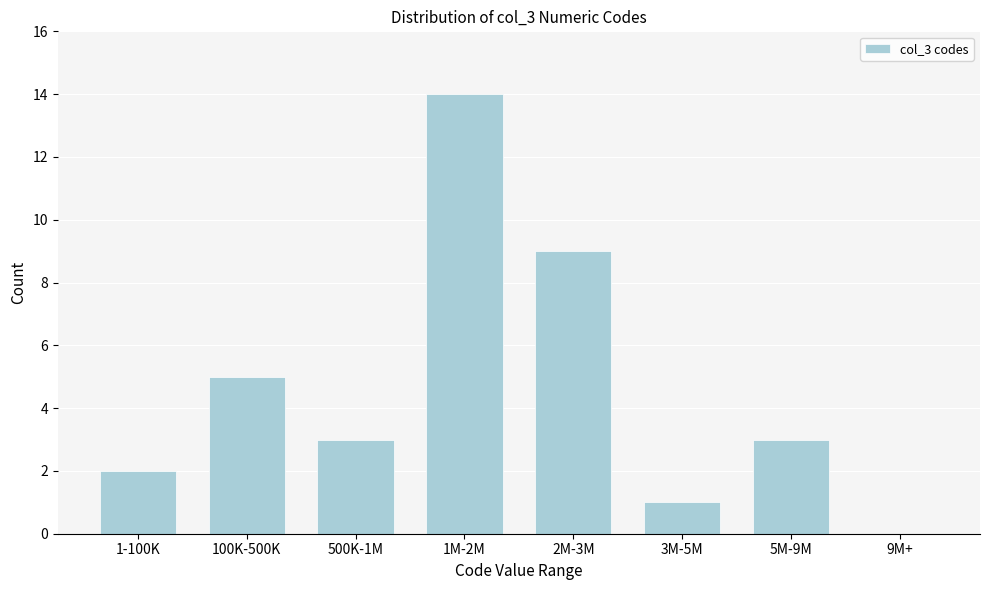

Reading left to right, what are all the values shown in this chart?

1-100K=2	100K-500K=5	500K-1M=3	1M-2M=14	2M-3M=9	3M-5M=1	5M-9M=3	9M+=0